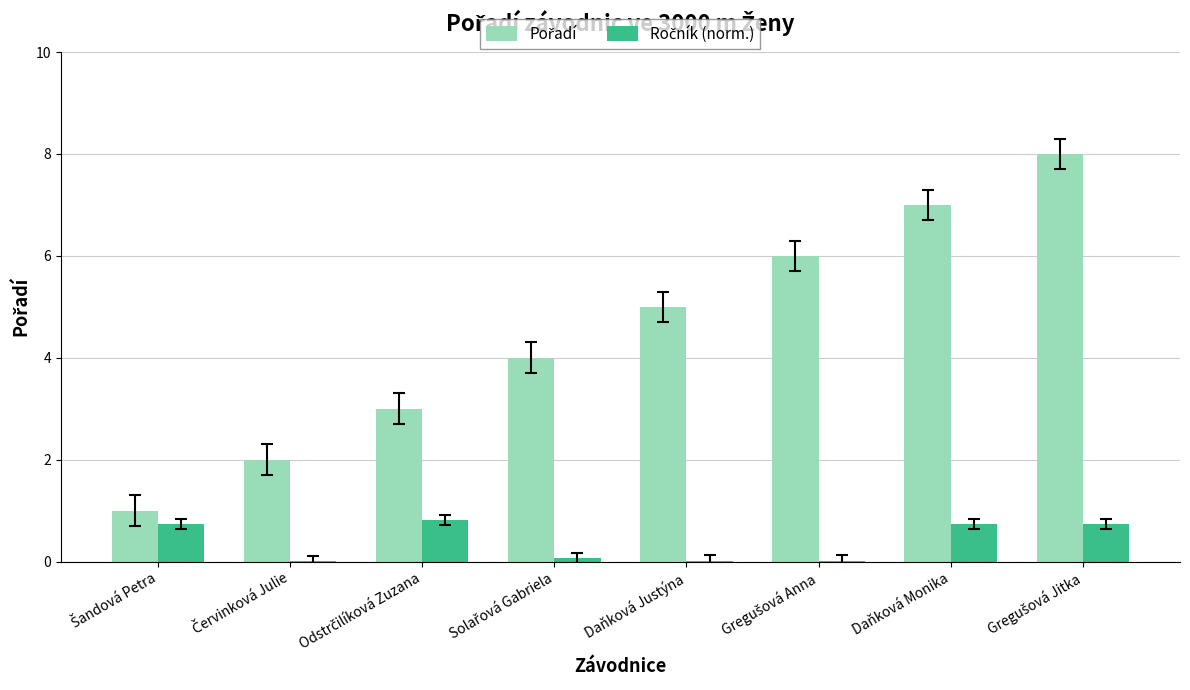

Count the number of categories in the chart.

8